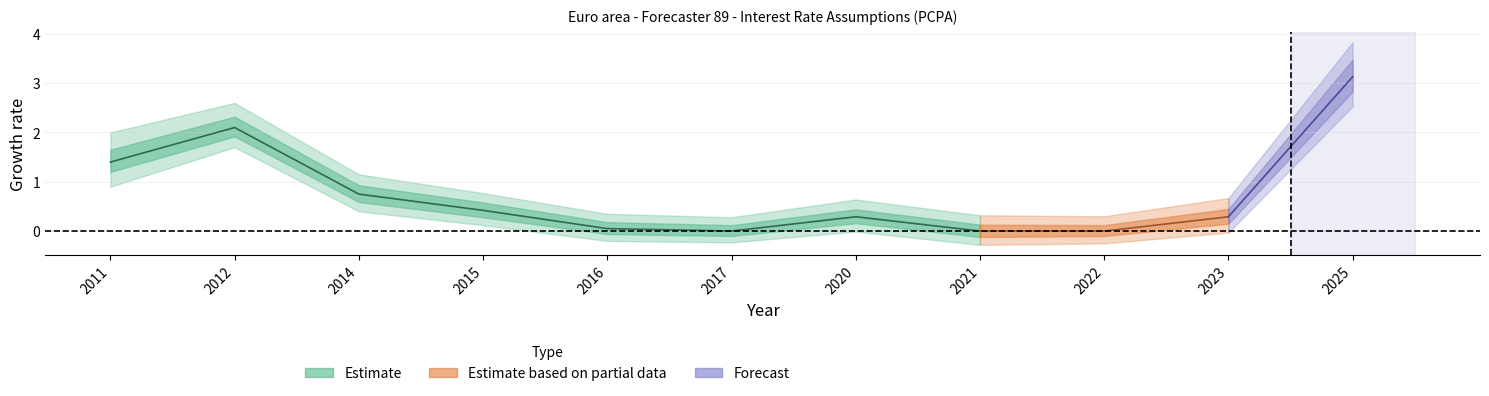

What is the difference between the maximum and second lowest values?

3.1